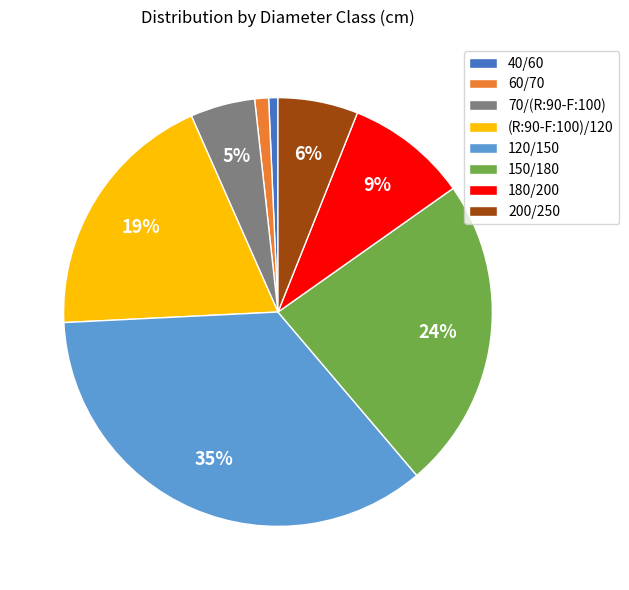

Which category has the biggest portion of the pie?

120/150